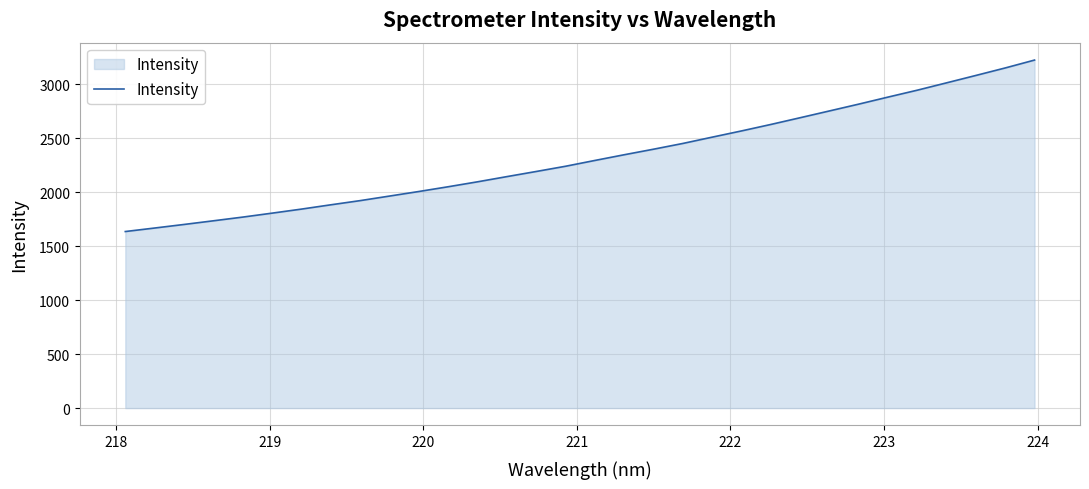

What is the maximum value shown in the chart?

3226.1